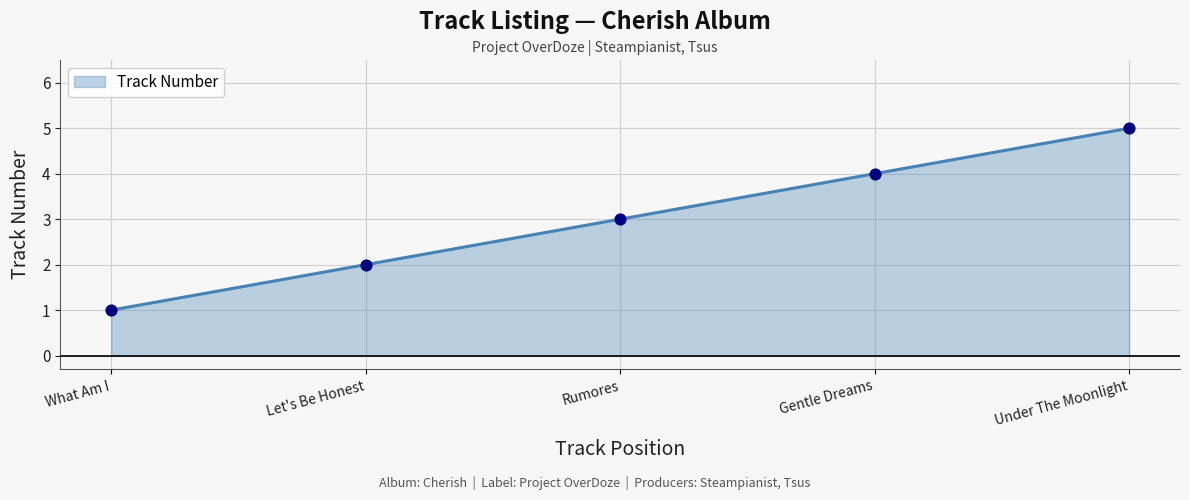

What is the change in value from Rumores to Under The Moonlight?

+2